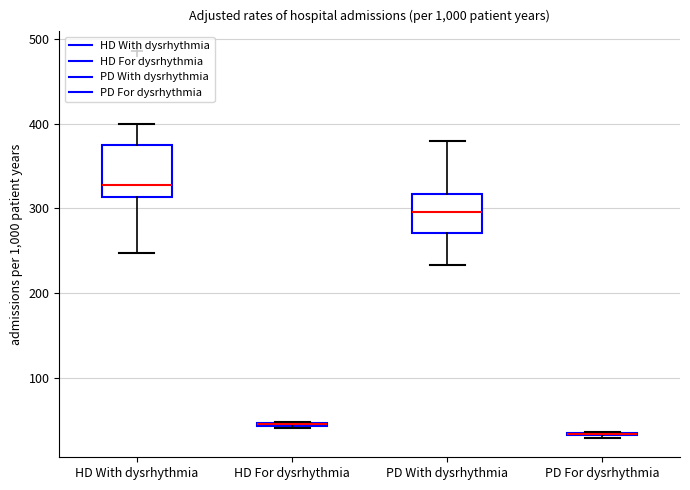

Where is the upper edge of the box for HD For dysrhythmia on the y-axis? The values are not printed on the chart, so give them approximately, as read against the axis.

50